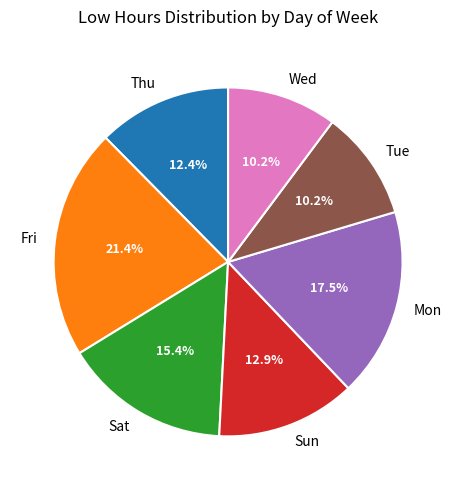

Does Sat account for over 50% of the chart?

No